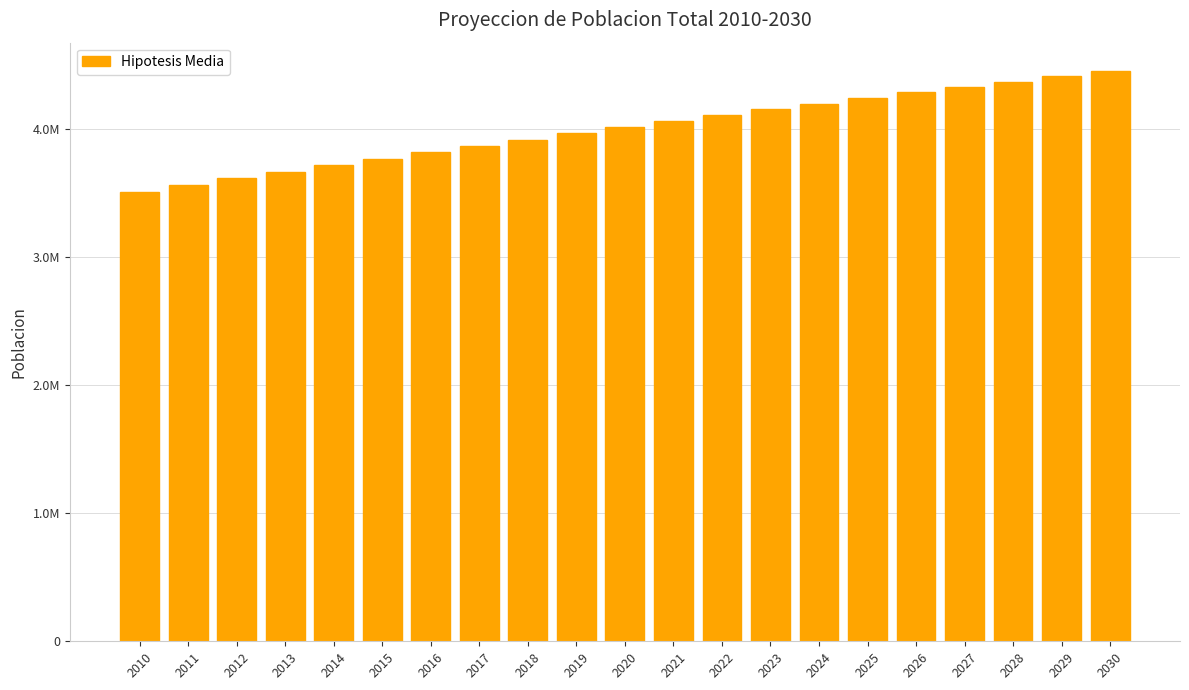

Does the chart contain any negative values?

No